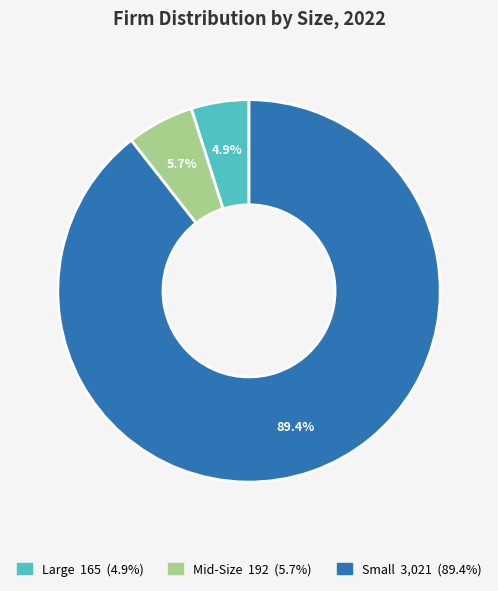

How many segments does this pie chart have?

3